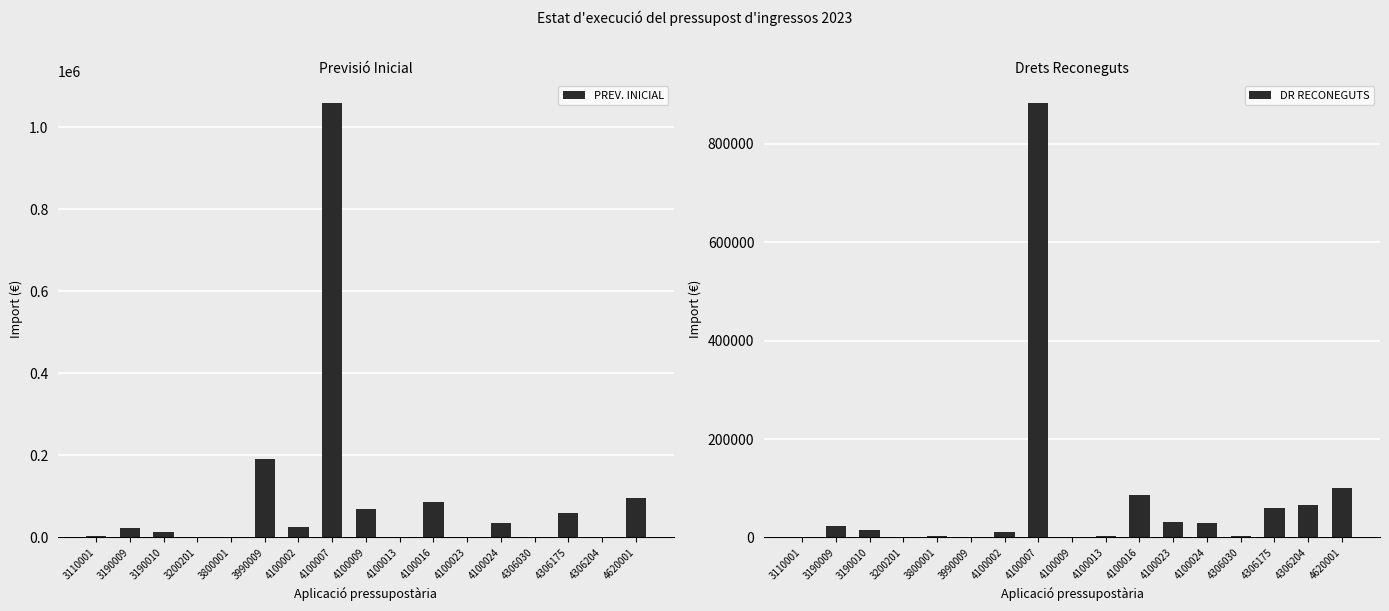

List the labels in order of DR RECONEGUTS value, largest first.

4100007, 4620001, 4100016, 4306204, 4306175, 4100023, 4100024, 3190009, 3190010, 4100002, 3800001, 4100013, 4306030, 4100009, 3200201, 3110001, 3990009